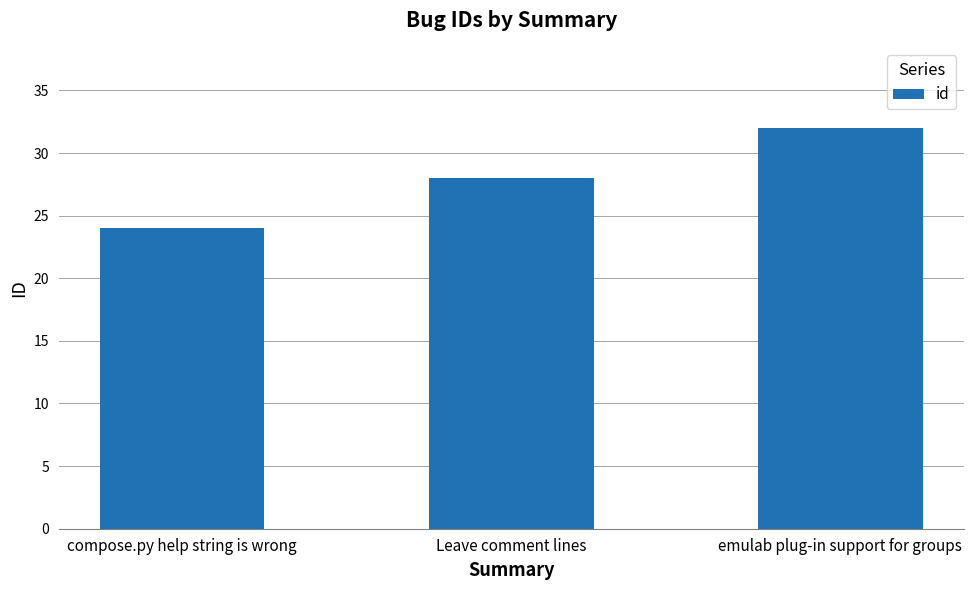

What is the approximate value at emulab plug-in support for groups?

32